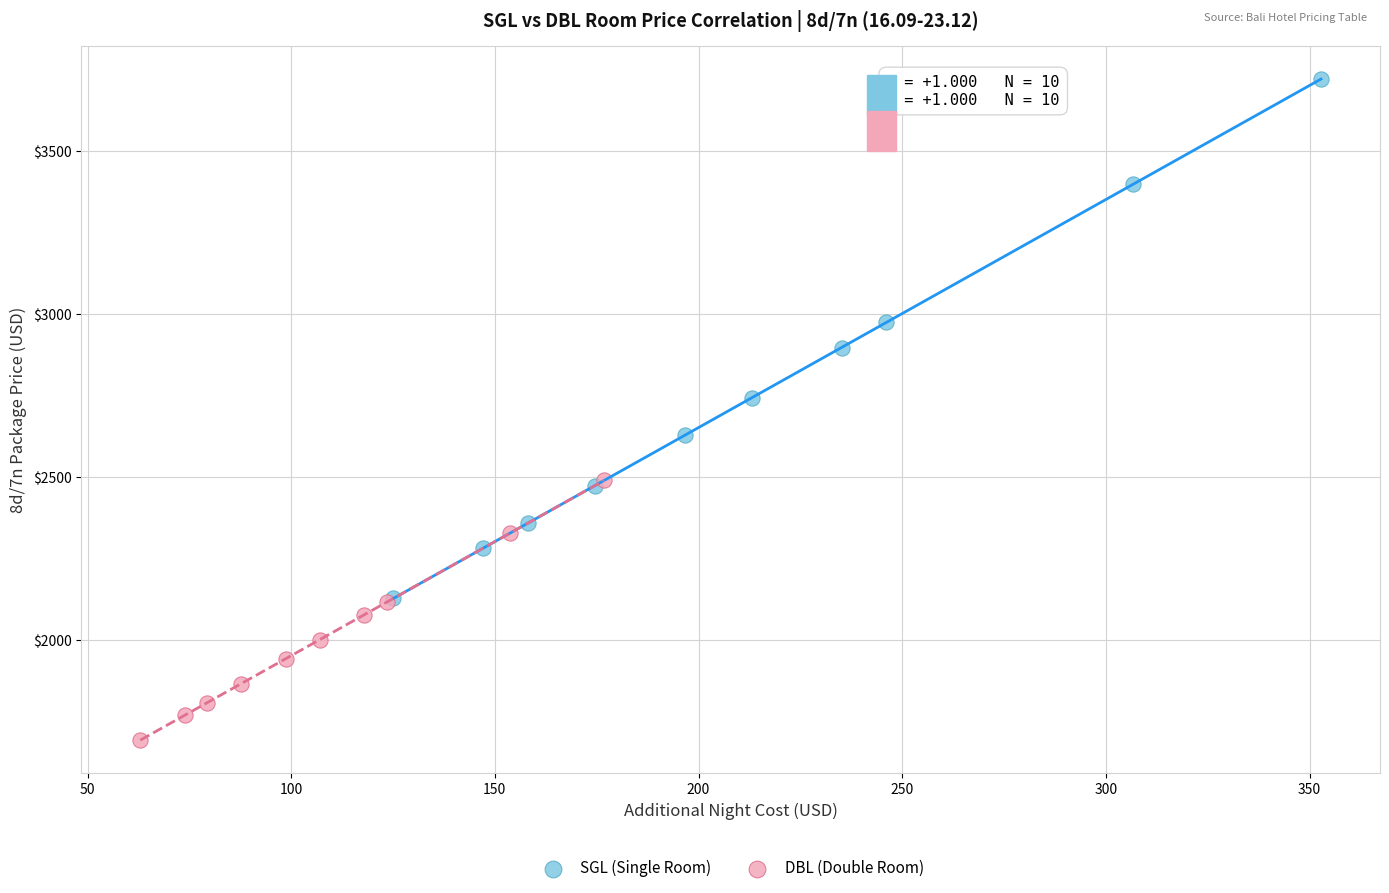

Which series contains the highest Y value?

SGL (Single Room)